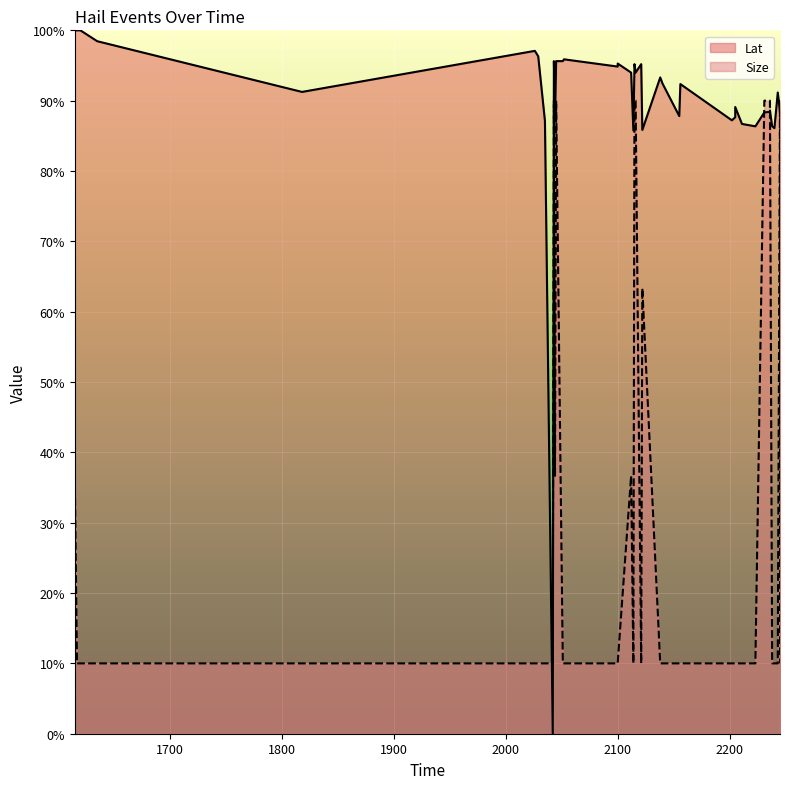

At which label is Size closest to 50?

2122